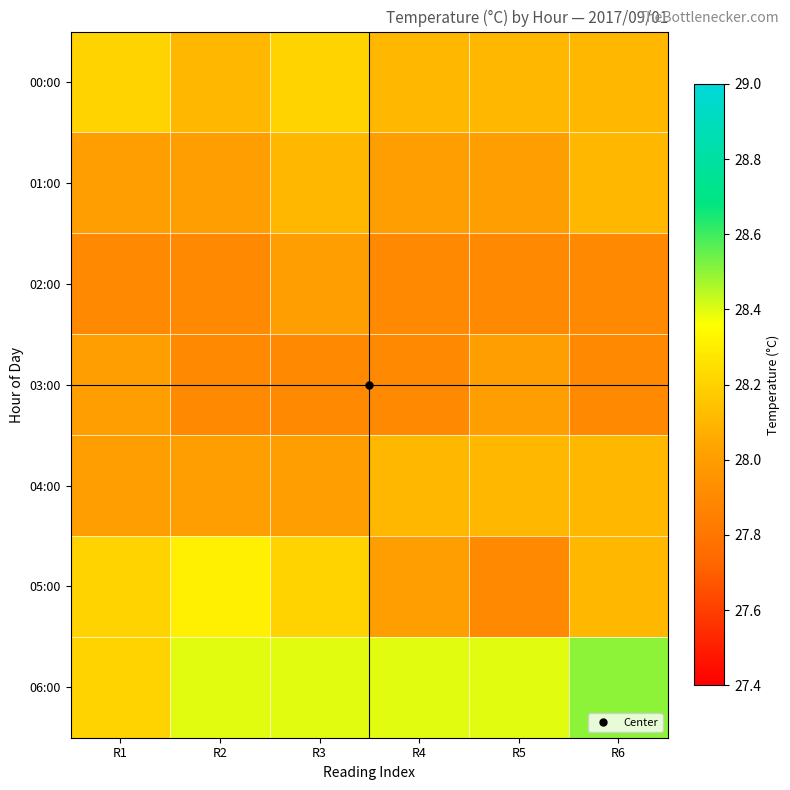

Which series has the largest total across all categories?

06:00